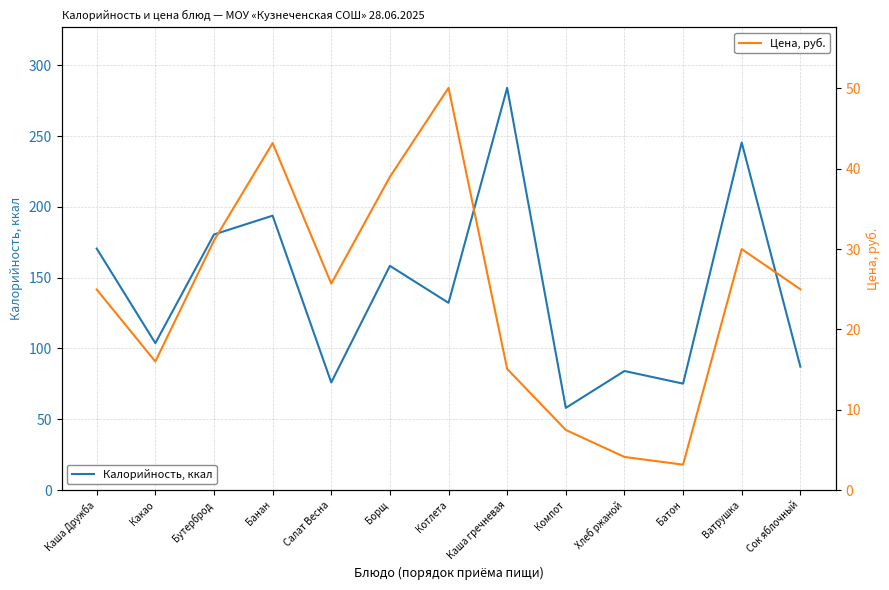

What is the approximate value of Цена, руб. at Компот?

7.5